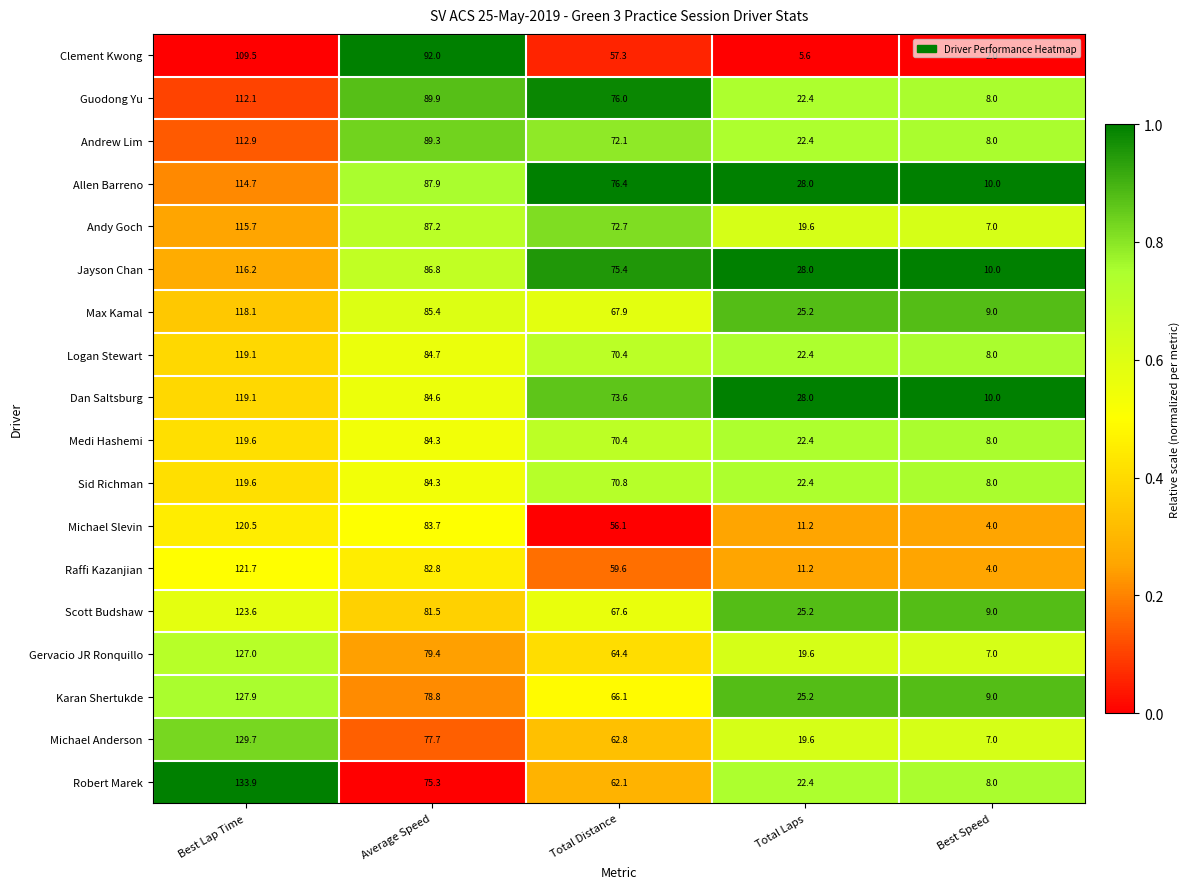

Between Average Speed and Best Speed, which series saw the biggest shift?

Clement Kwong